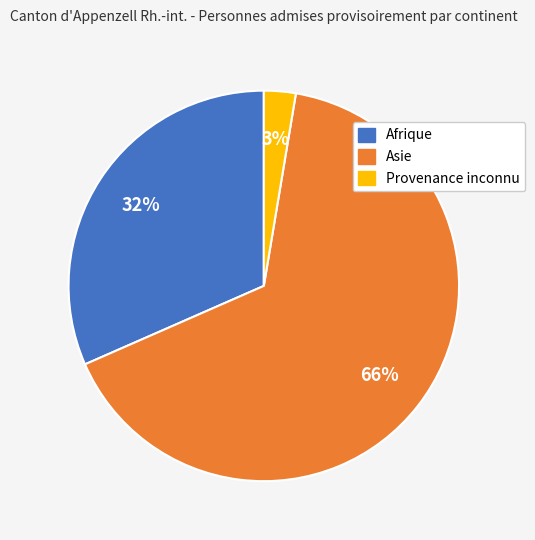

Is there a majority slice in this chart?

Yes